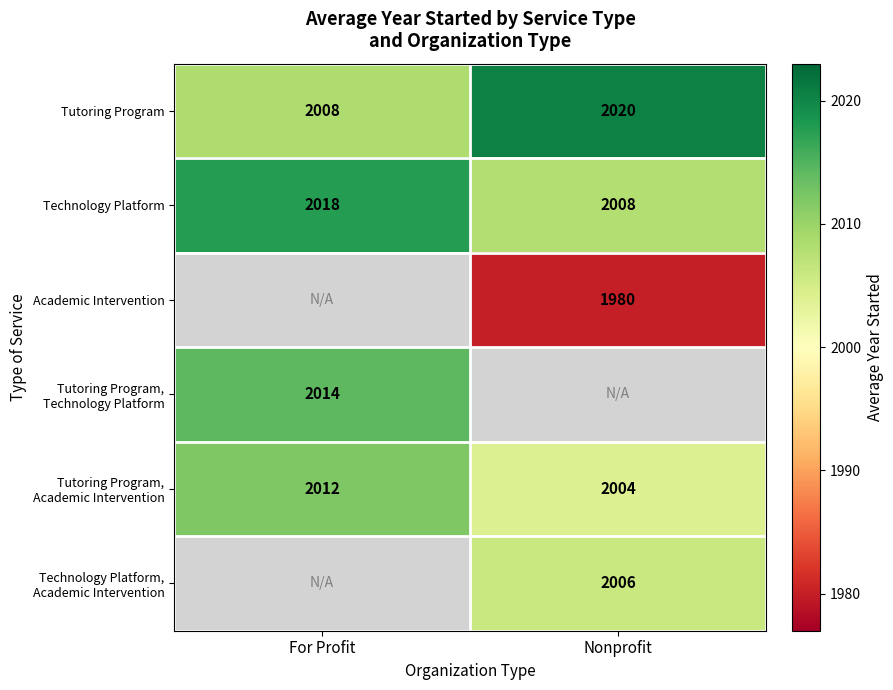

What is the maximum value shown in the chart?

2020.5